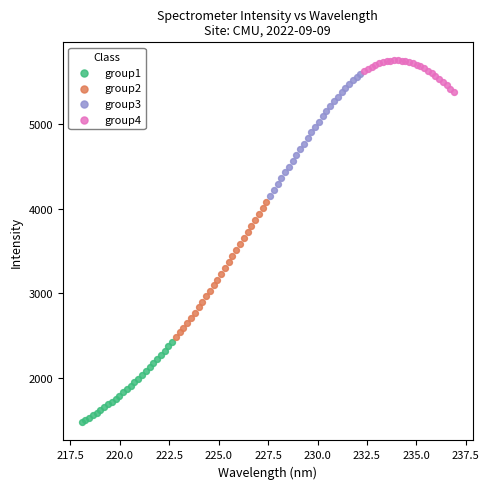

Which series contains the highest Y value?

group4